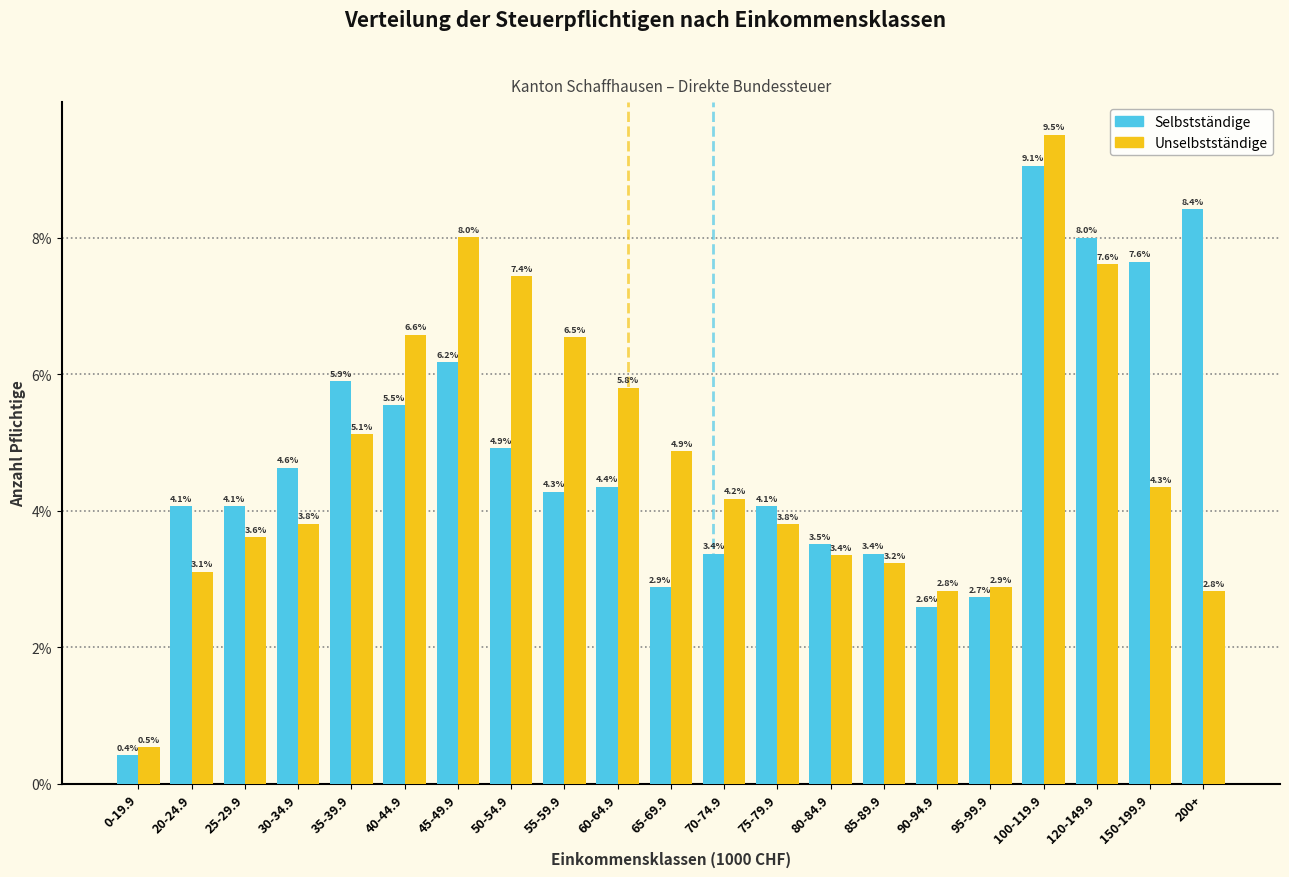

Reading left to right, list all the values displayed in this chart.

Selbstständige: 0-19.9=0.4	20-24.9=4.1	25-29.9=4.1	30-34.9=4.6	35-39.9=5.9	40-44.9=5.5	45-49.9=6.2	50-54.9=4.9	55-59.9=4.3	60-64.9=4.4	65-69.9=2.9	70-74.9=3.4	75-79.9=4.1	80-84.9=3.5	85-89.9=3.4	90-94.9=2.6	95-99.9=2.7	100-119.9=9.1	120-149.9=8.0	150-199.9=7.6	200+=8.4
Unselbstständige: 0-19.9=0.5	20-24.9=3.1	25-29.9=3.6	30-34.9=3.8	35-39.9=5.1	40-44.9=6.6	45-49.9=8.0	50-54.9=7.4	55-59.9=6.5	60-64.9=5.8	65-69.9=4.9	70-74.9=4.2	75-79.9=3.8	80-84.9=3.4	85-89.9=3.2	90-94.9=2.8	95-99.9=2.9	100-119.9=9.5	120-149.9=7.6	150-199.9=4.3	200+=2.8